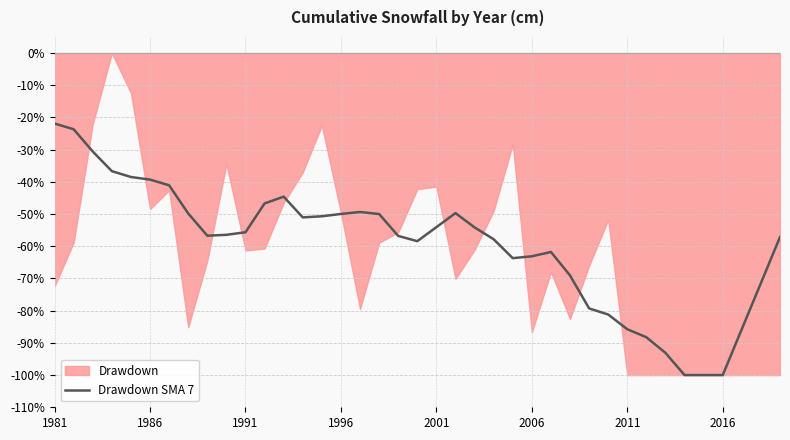

True or false: Drawdown SMA 7 has a value of -114.3 at 2011.

False